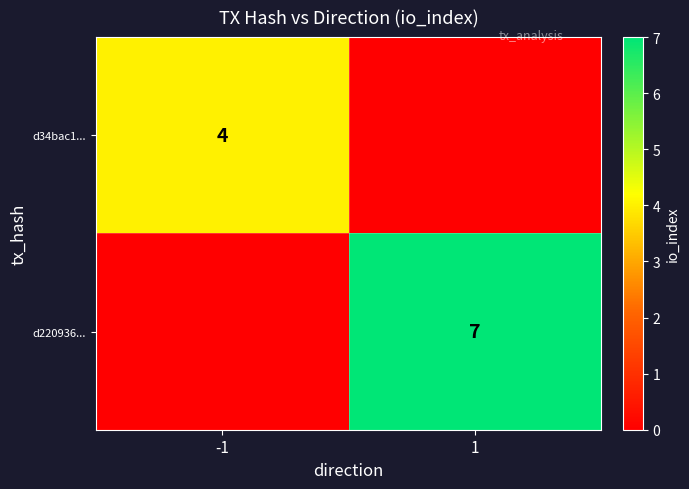

At which category is the sum across all series the highest?

1